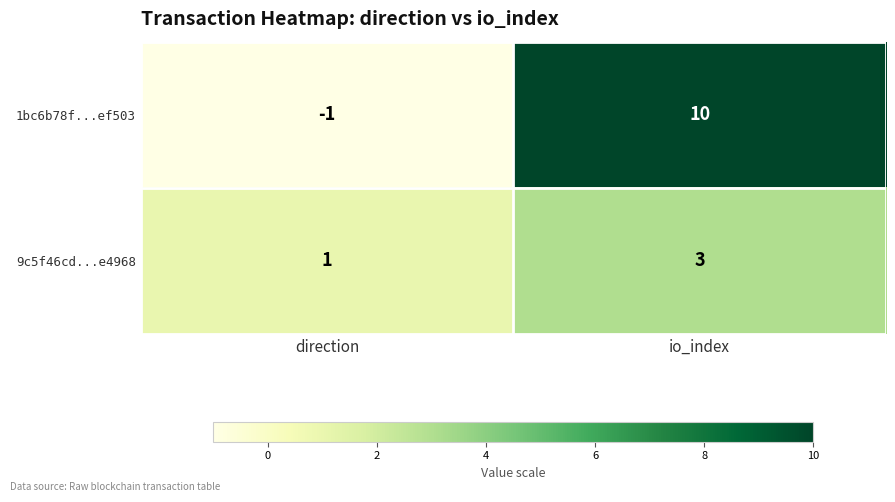

Is it true that 9c5f46cd...e4968 equals 1 at direction?

True